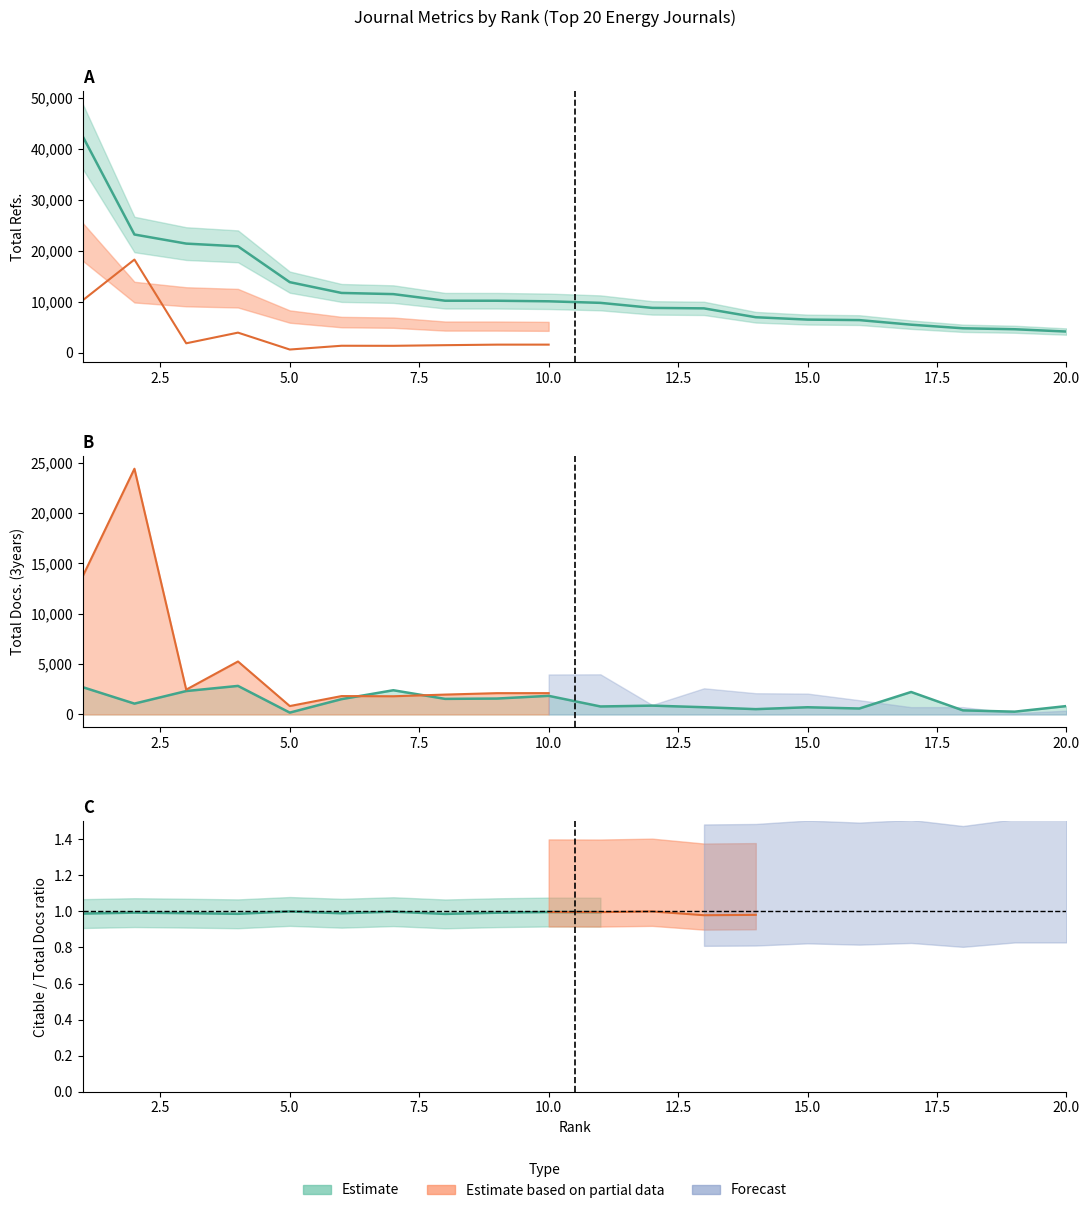

The value of Total Refs. at 2 is 23218. True or false?

True